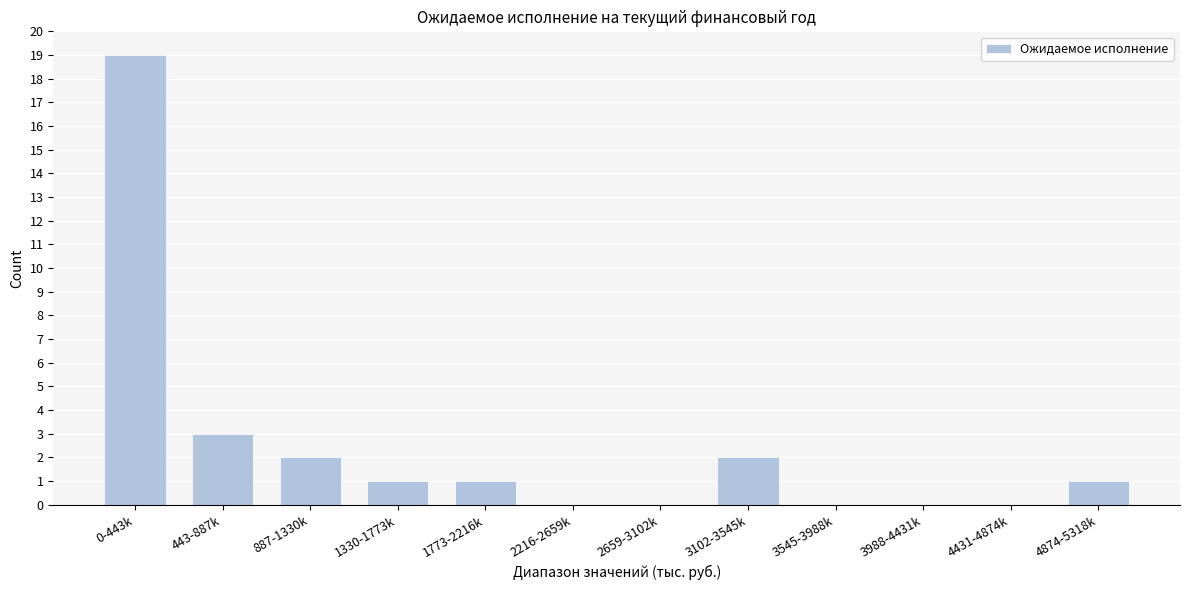

Reading right to left, what are all the values shown in this chart?

4874-5318k=1	4431-4874k=0	3988-4431k=0	3545-3988k=0	3102-3545k=2	2659-3102k=0	2216-2659k=0	1773-2216k=1	1330-1773k=1	887-1330k=2	443-887k=3	0-443k=19